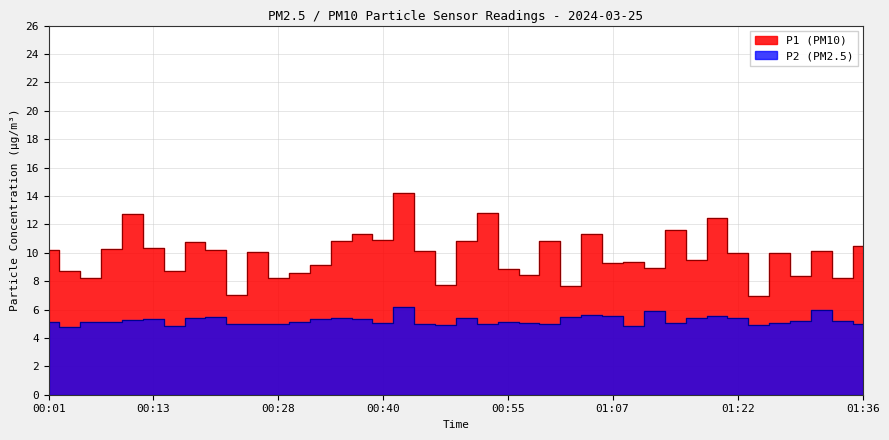

At which category is the sum across all series the highest?

00:43